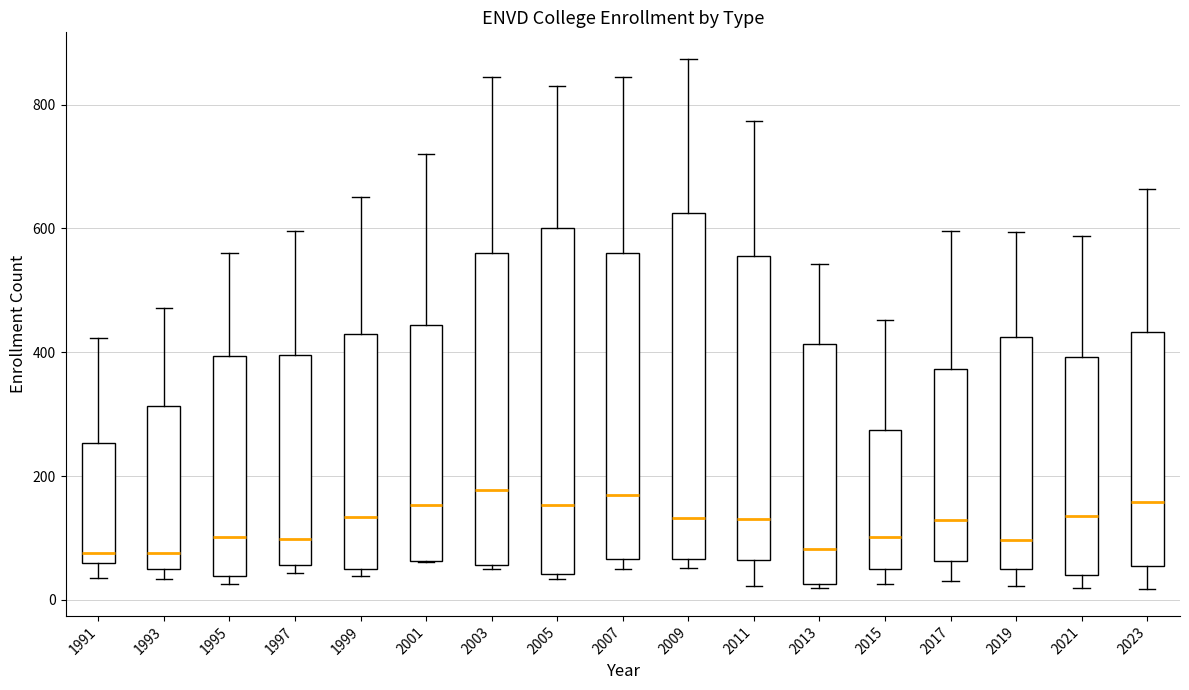

Where does the upper whisker of the box at x = 2003 end on the y-axis? The values are not printed on the chart, so give them approximately, as read against the axis.

840